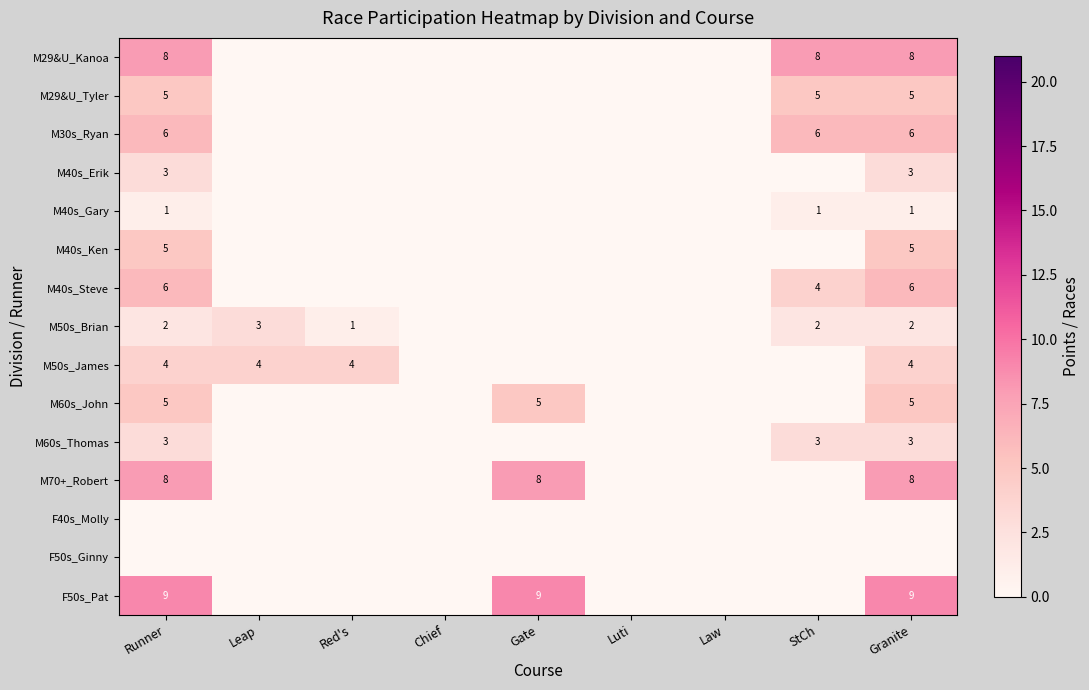

True or false: F50s_Pat has a value of 6 at Runner.

False